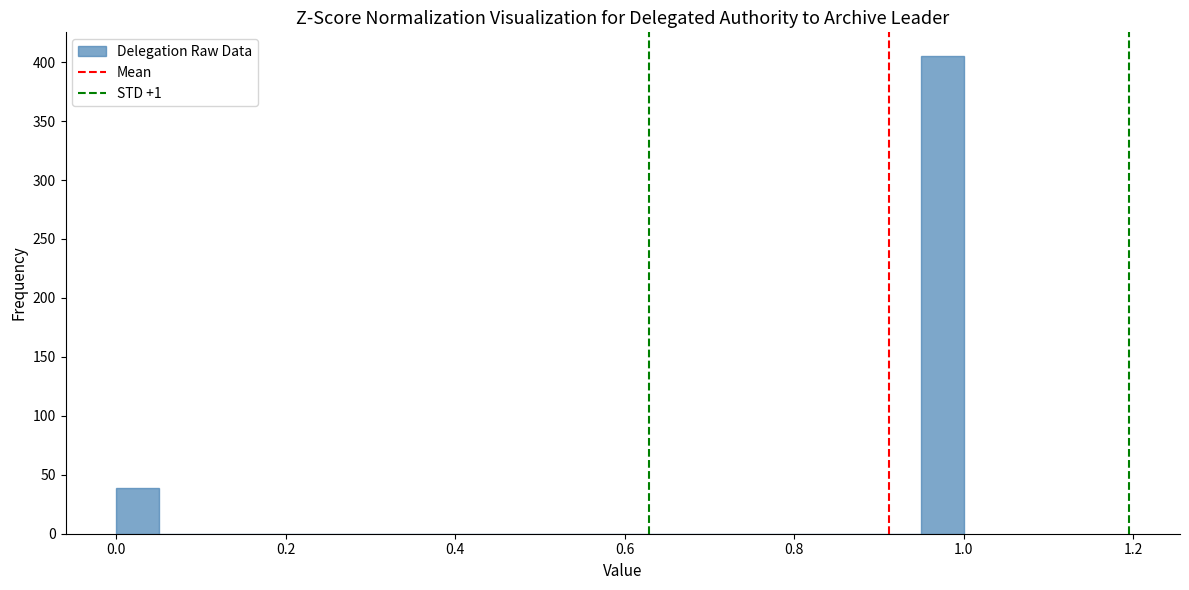

Read against the x-axis, roughly where is the centre of the tallest bar?

0.98